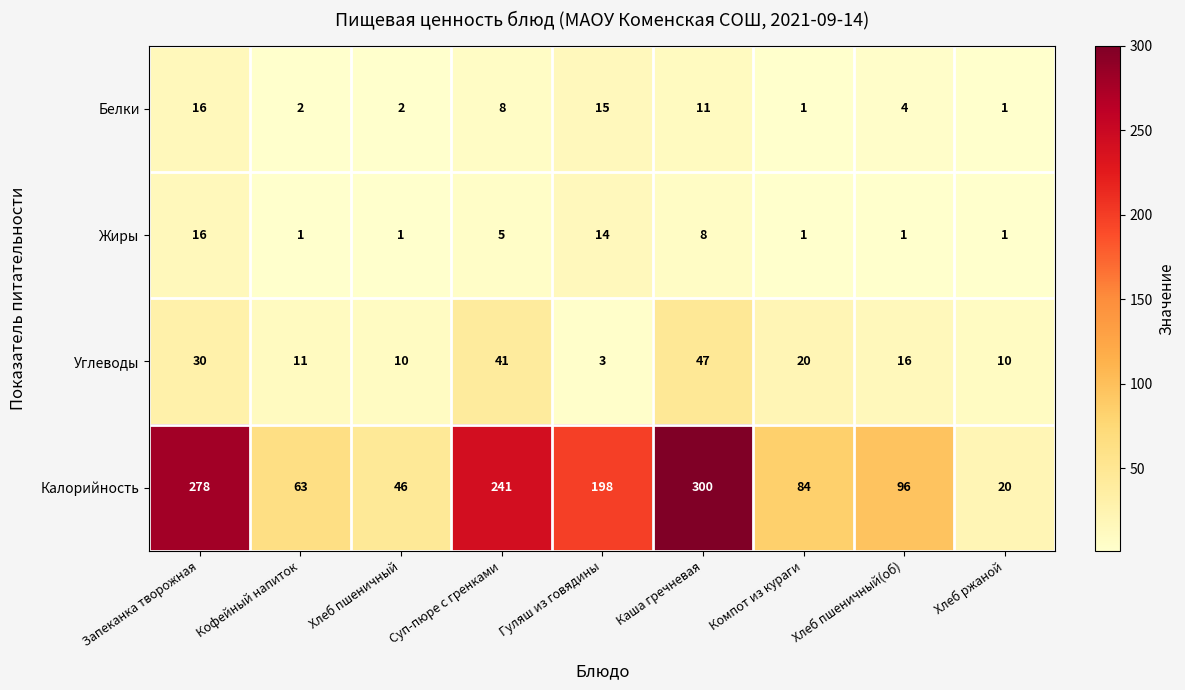

What is the greatest value displayed?

300